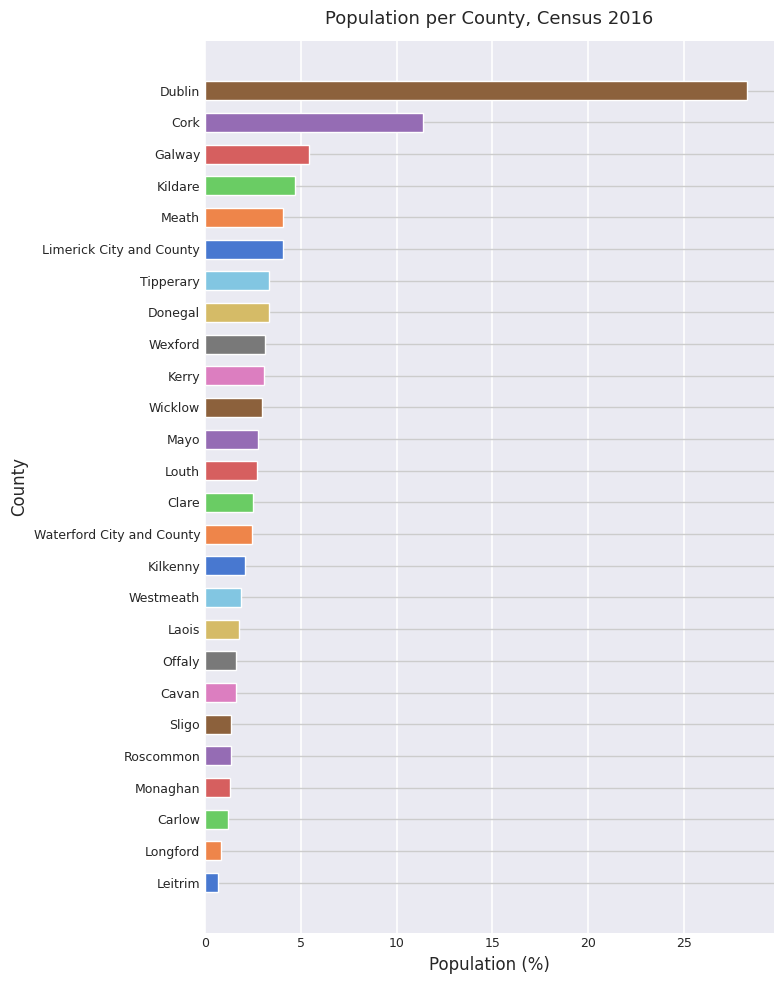

Where is the data nearest to the value 14?

Cork